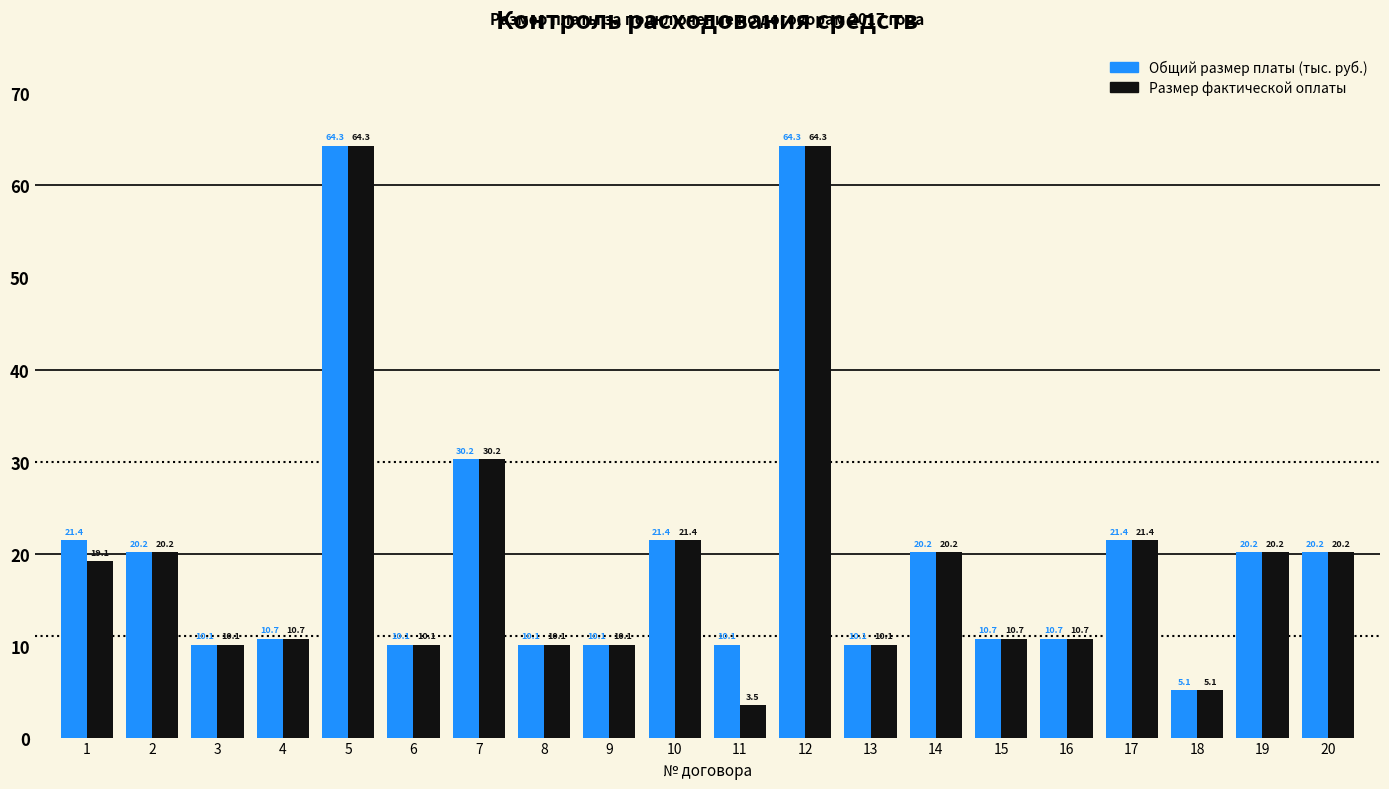

What is the total value across all series at 6?

20.2